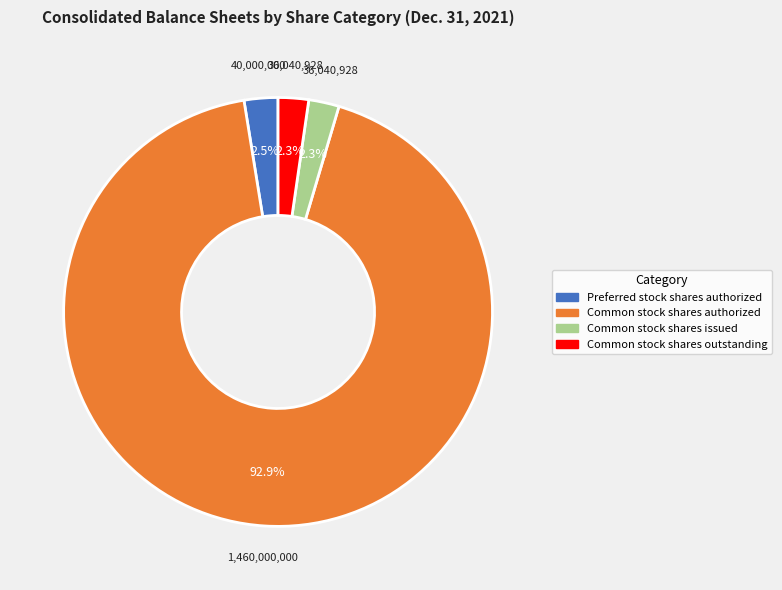

What is the majority slice?

Common stock shares authorized